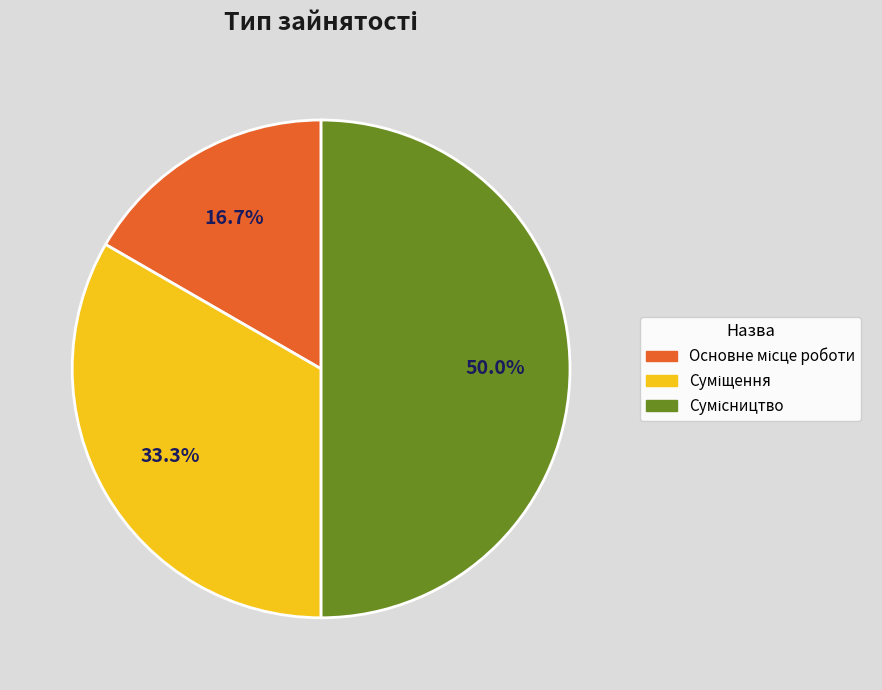

Count the number of slices in the pie.

3